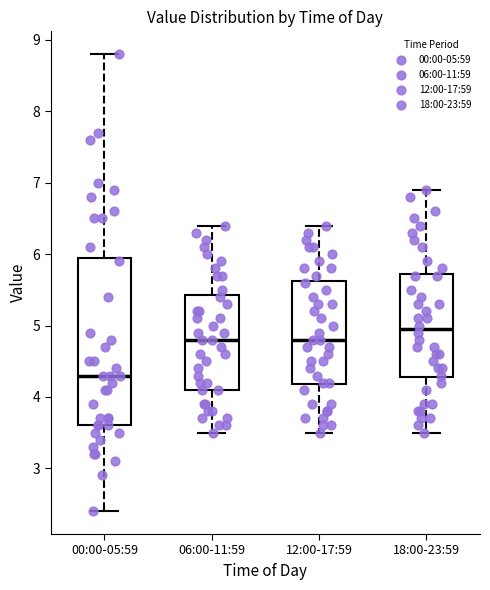

Where is the upper edge of the box for 06:00-11:59 on the y-axis? The values are not printed on the chart, so give them approximately, as read against the axis.

5.4